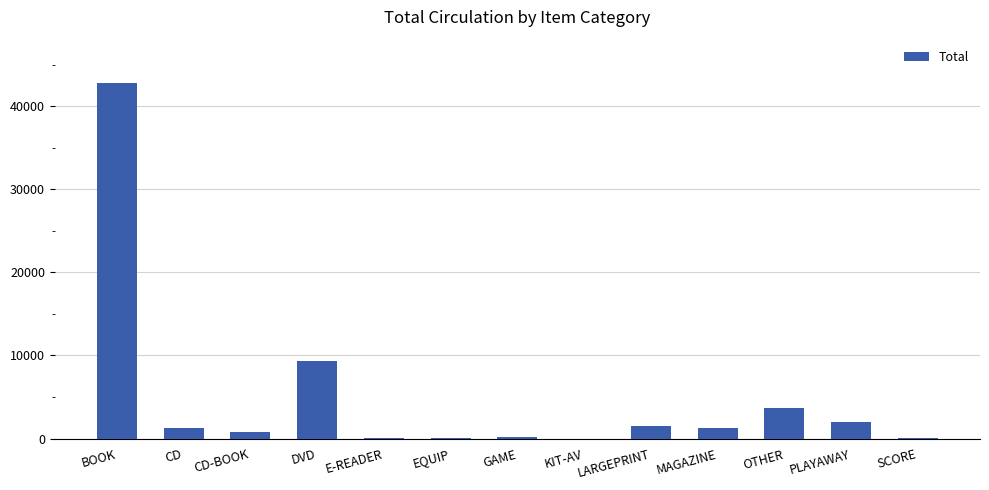

What is the sum of all values?

62916